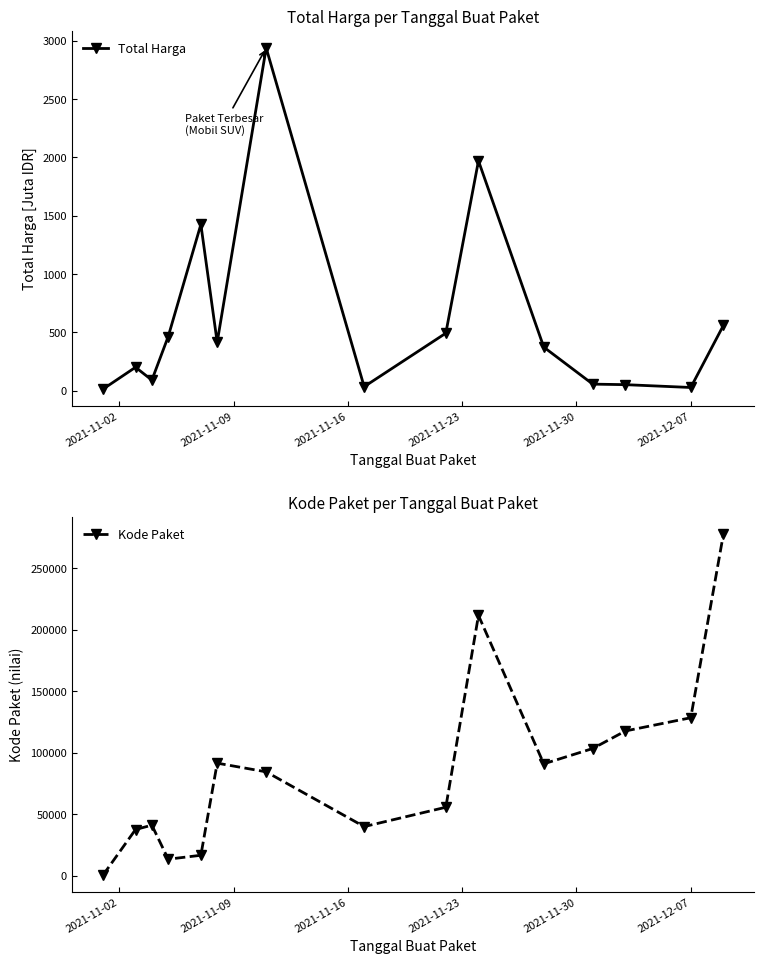

List the series in order of their peak value, lowest first.

Total Harga, Kode Paket